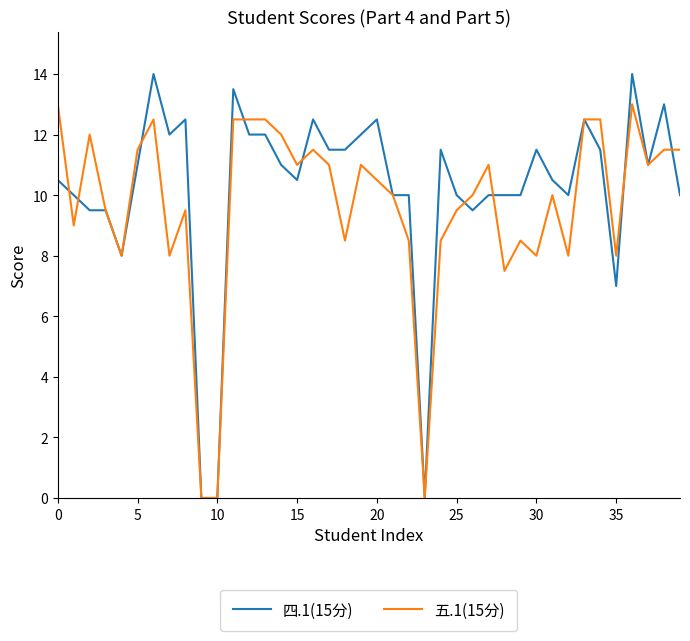

Rank the series by their maximum value, from highest to lowest.

四.1(15分), 五.1(15分)